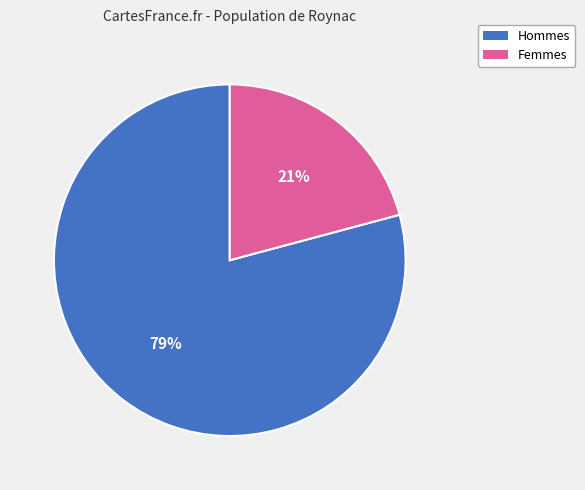

Approximately how many times larger is the value at Hommes compared to Femmes?

3.8